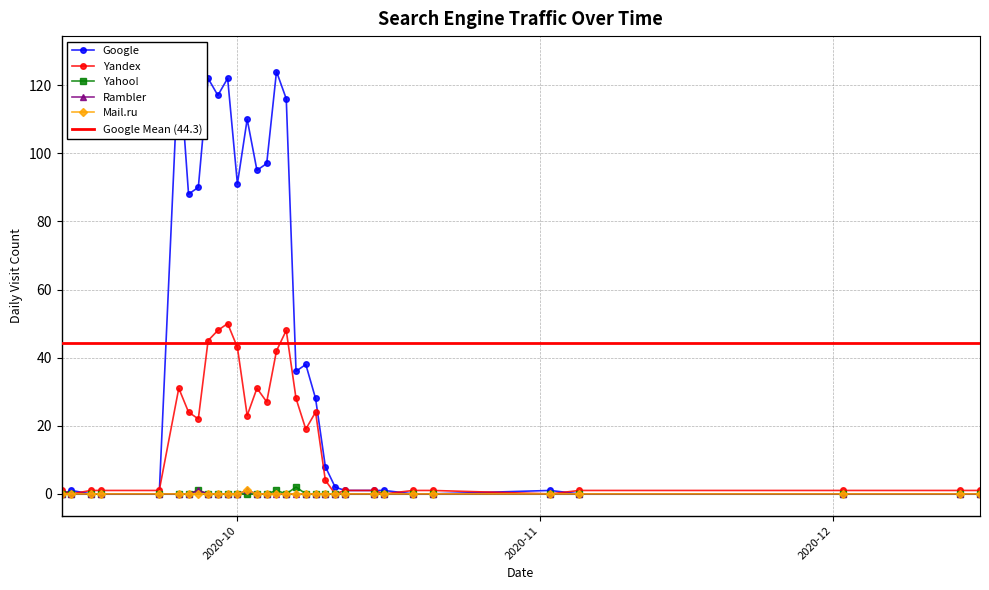

Is the value of Yandex at 2020-09-29 greater than the value of Mail.ru at 2020-11-02?

Yes